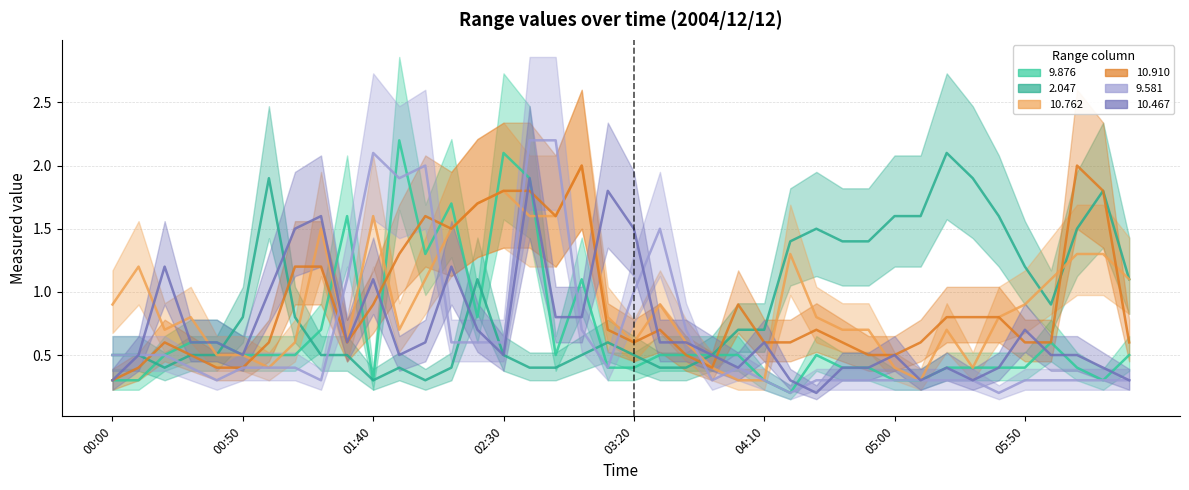

How many interior local peaks does the  10.762 series have?

9